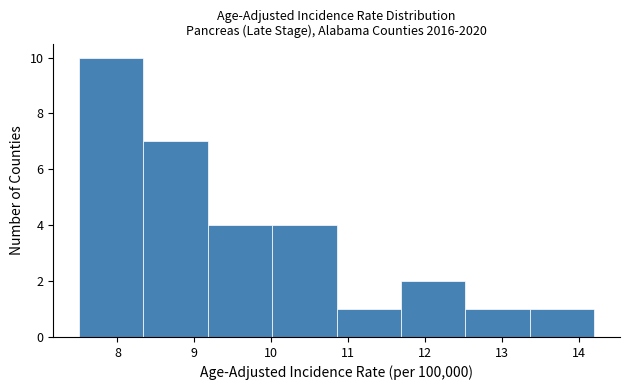

Over which range of the x-axis is the bar tallest?

7.5 to 8.3